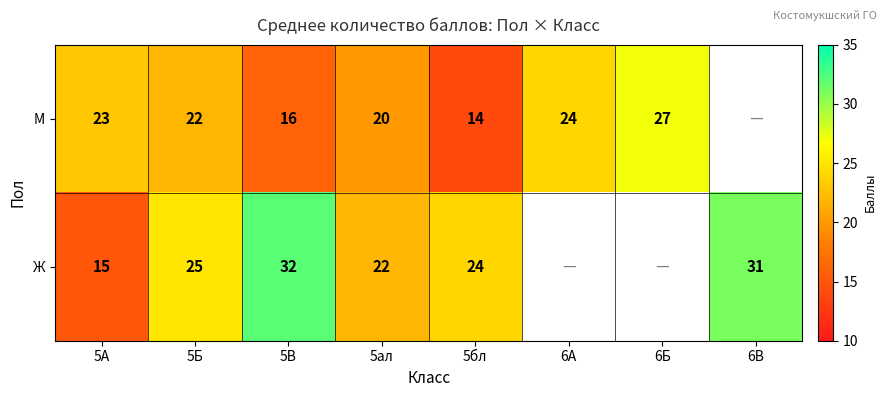

What is the minimum value shown in the chart?

14.0